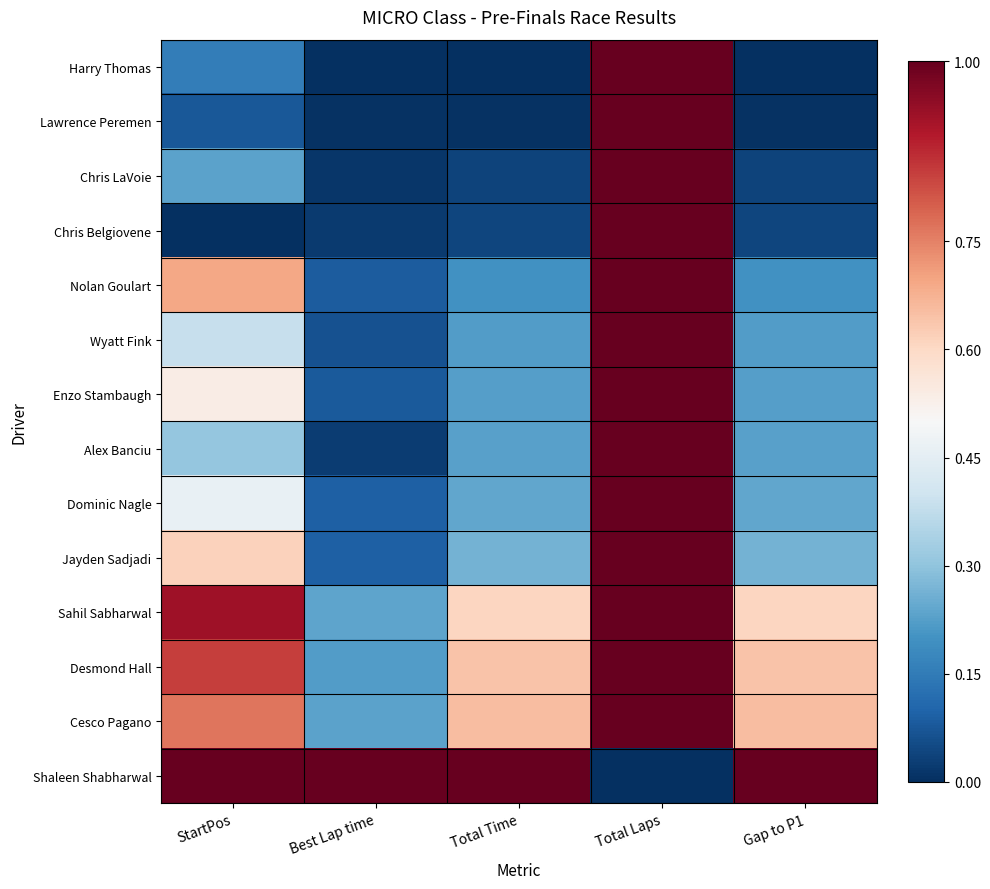

Between Total Laps and Best Lap time, which is larger?

Total Laps